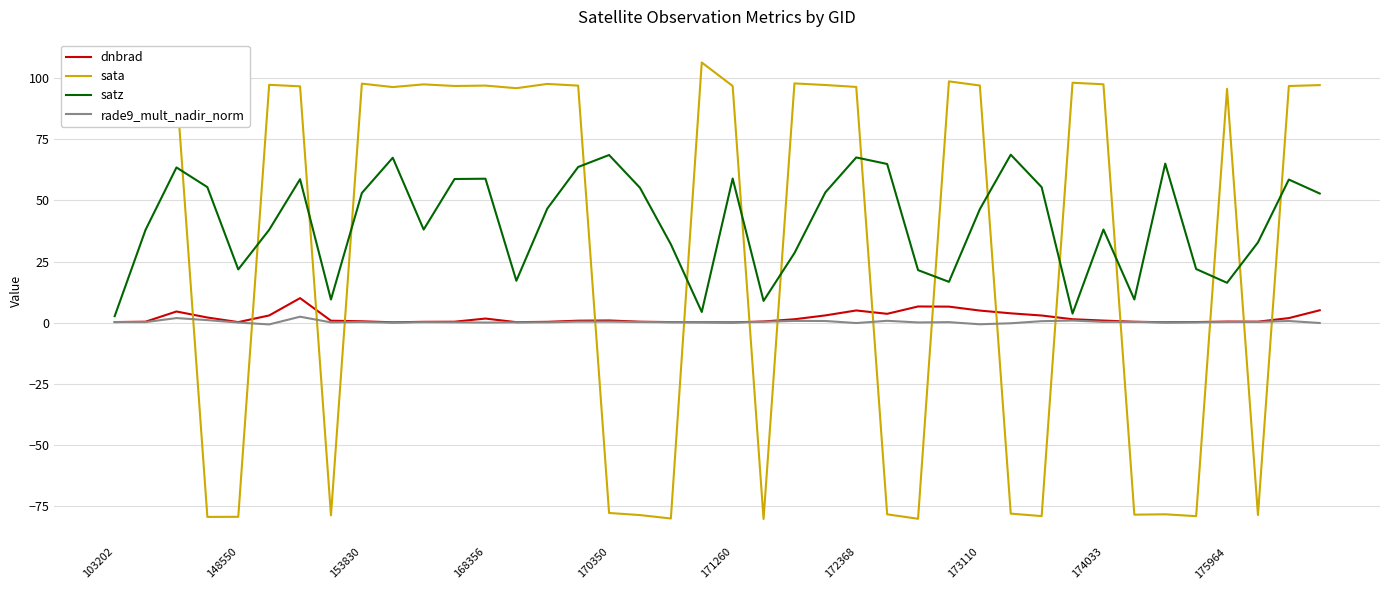

In rade9_mult_nadir_norm, how many points are lower than both neighbors (excluding endpoints)?

12